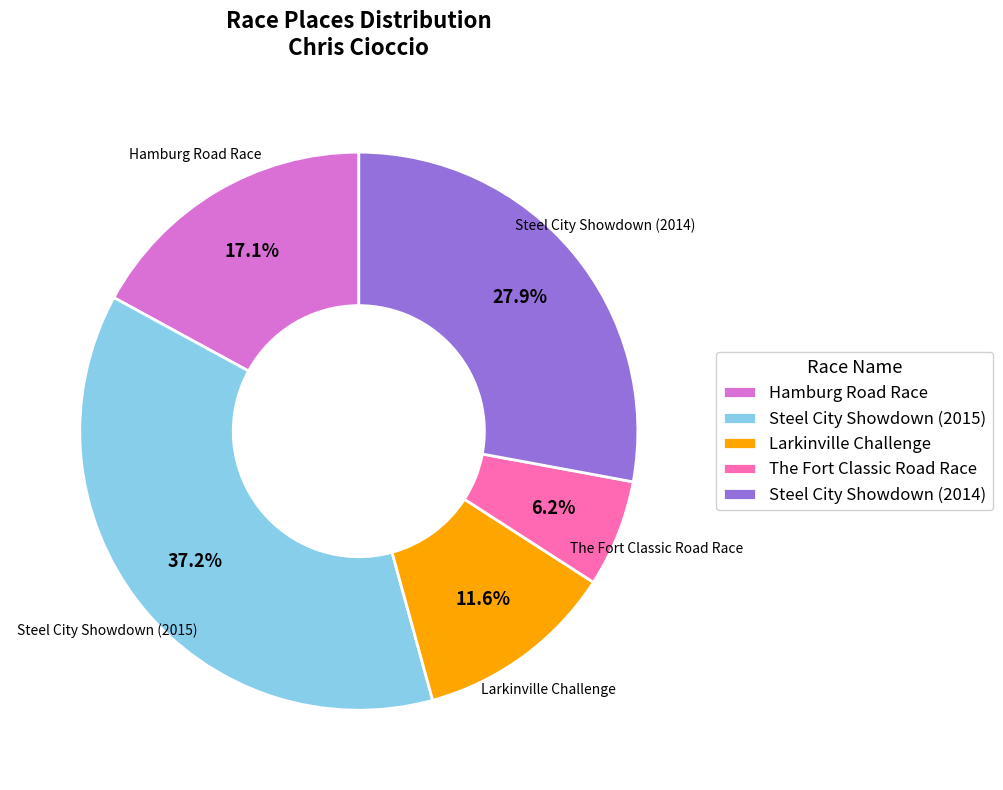

Is it true that Steel City Showdown (2014) is 28% of the pie?

True